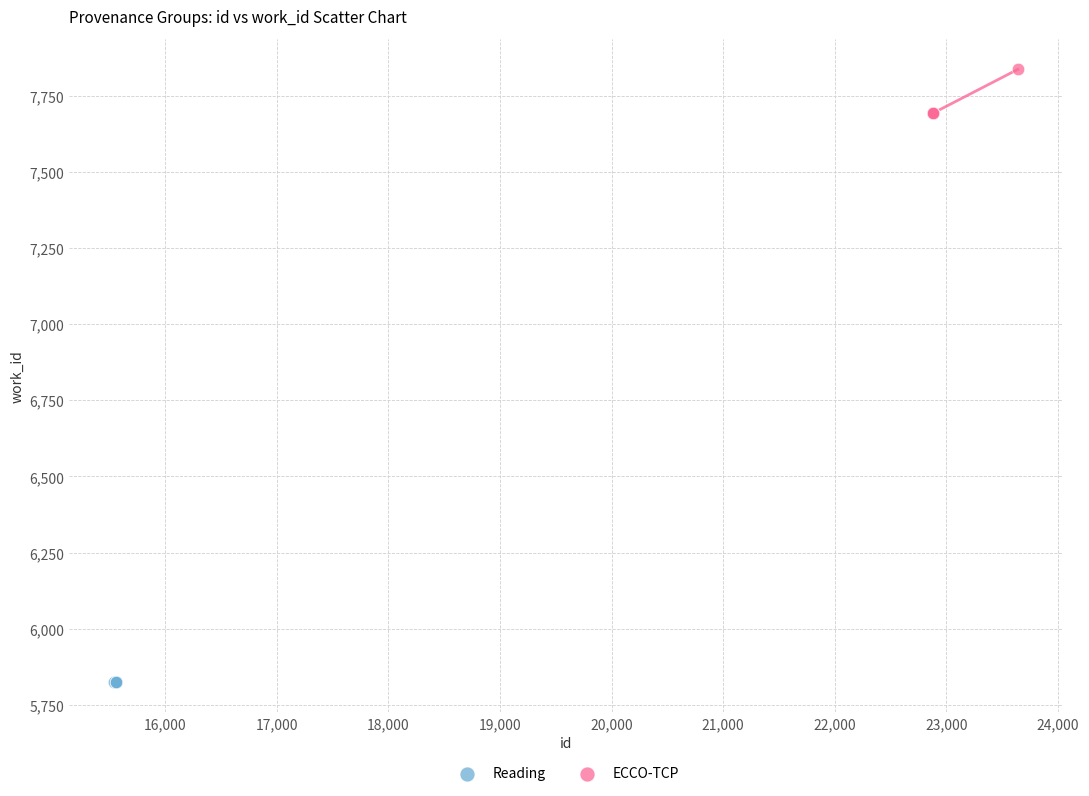

Which series contains the lowest Y value?

Reading